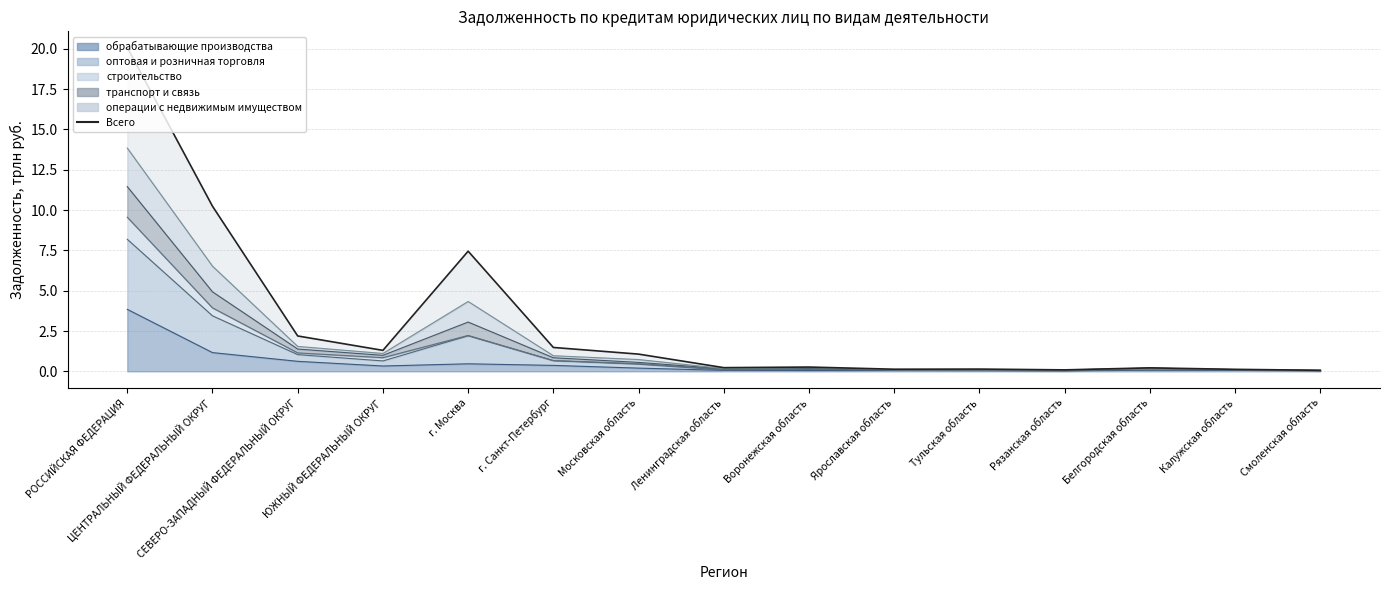

The value at г. Москва is 7.4. True or false?

True